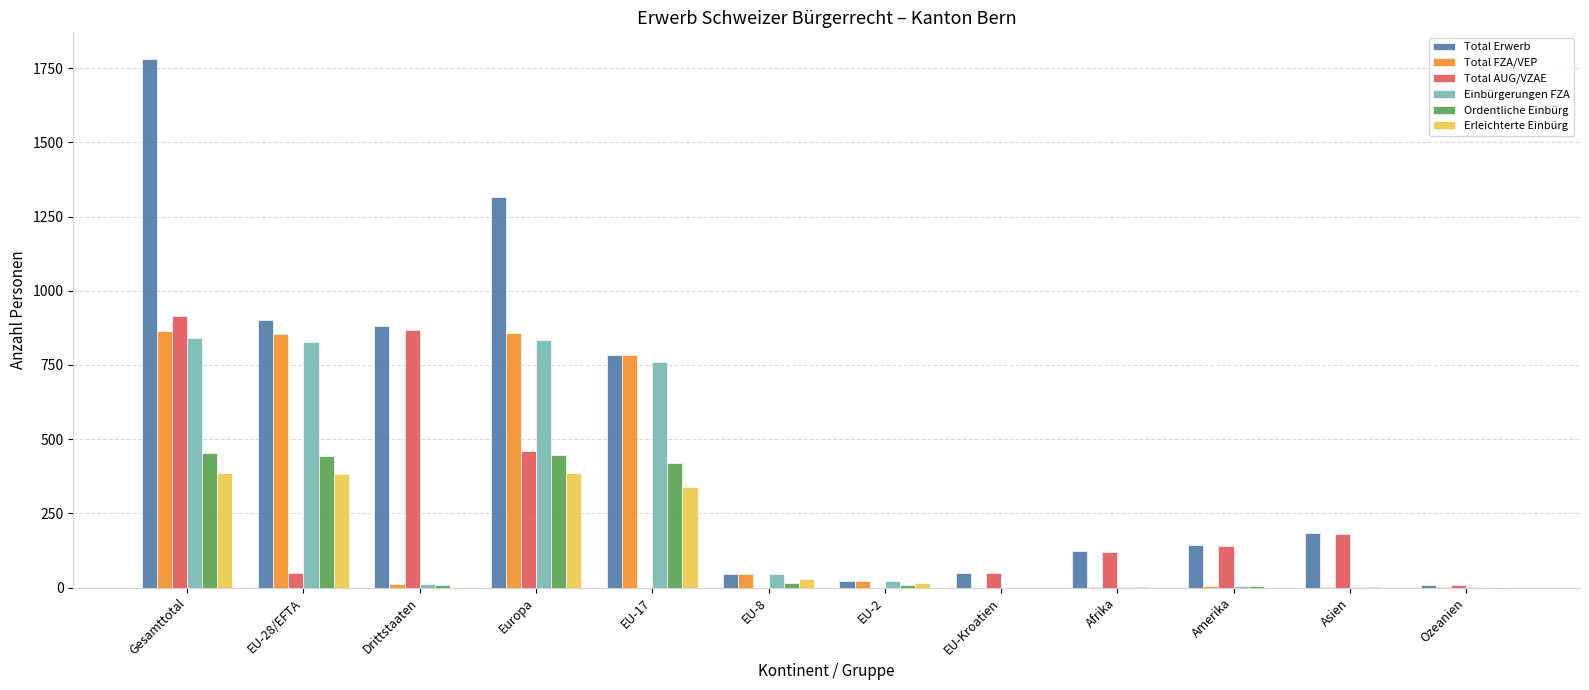

What is the maximum value for Einbürgerungen FZA?

840